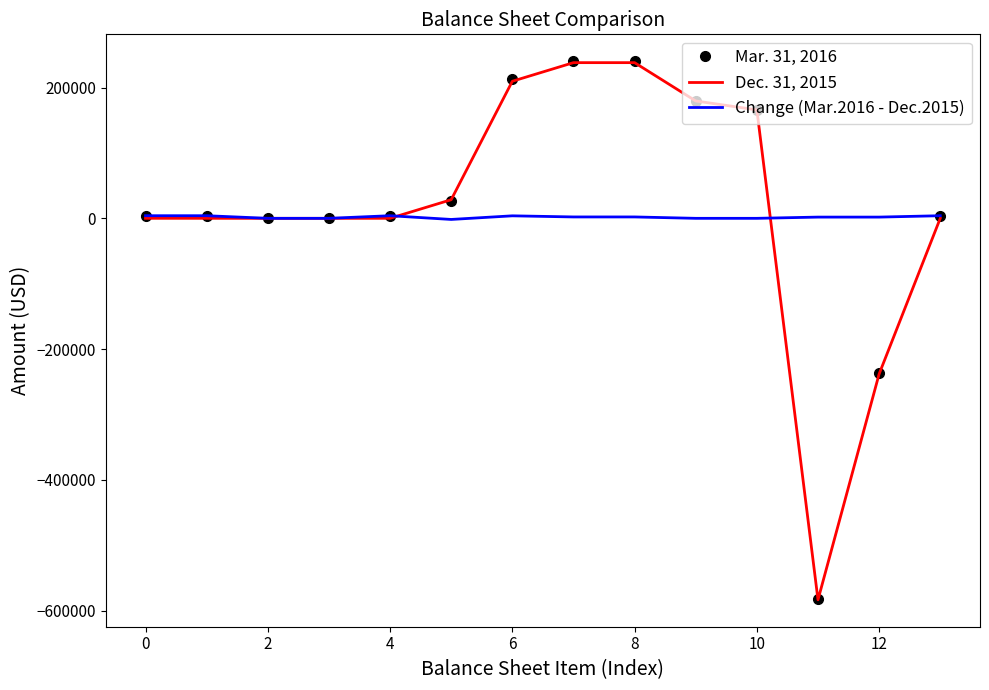

What is the maximum value shown in the chart?

240236